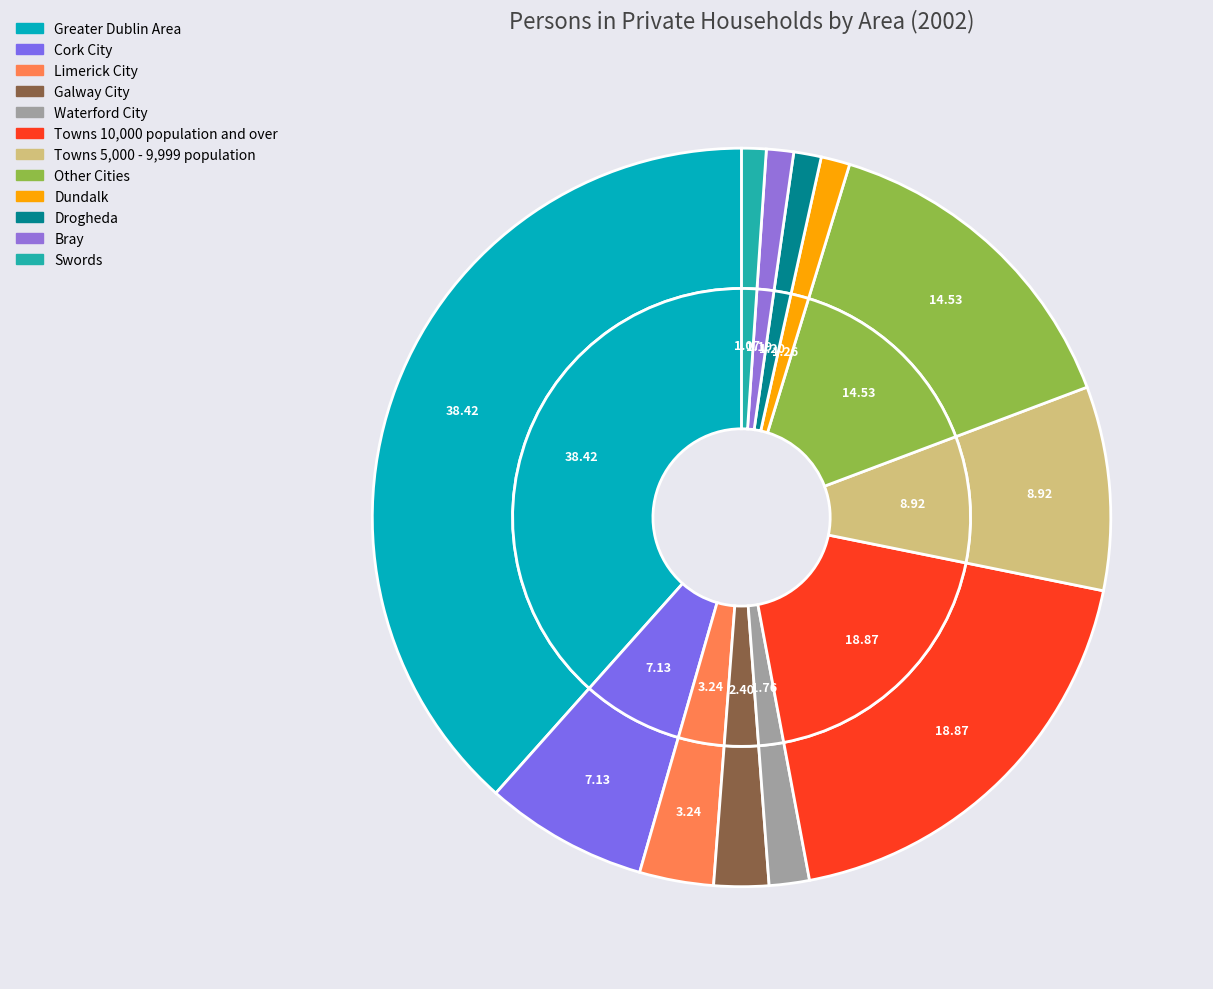

What is the smallest slice in the pie chart?

Swords